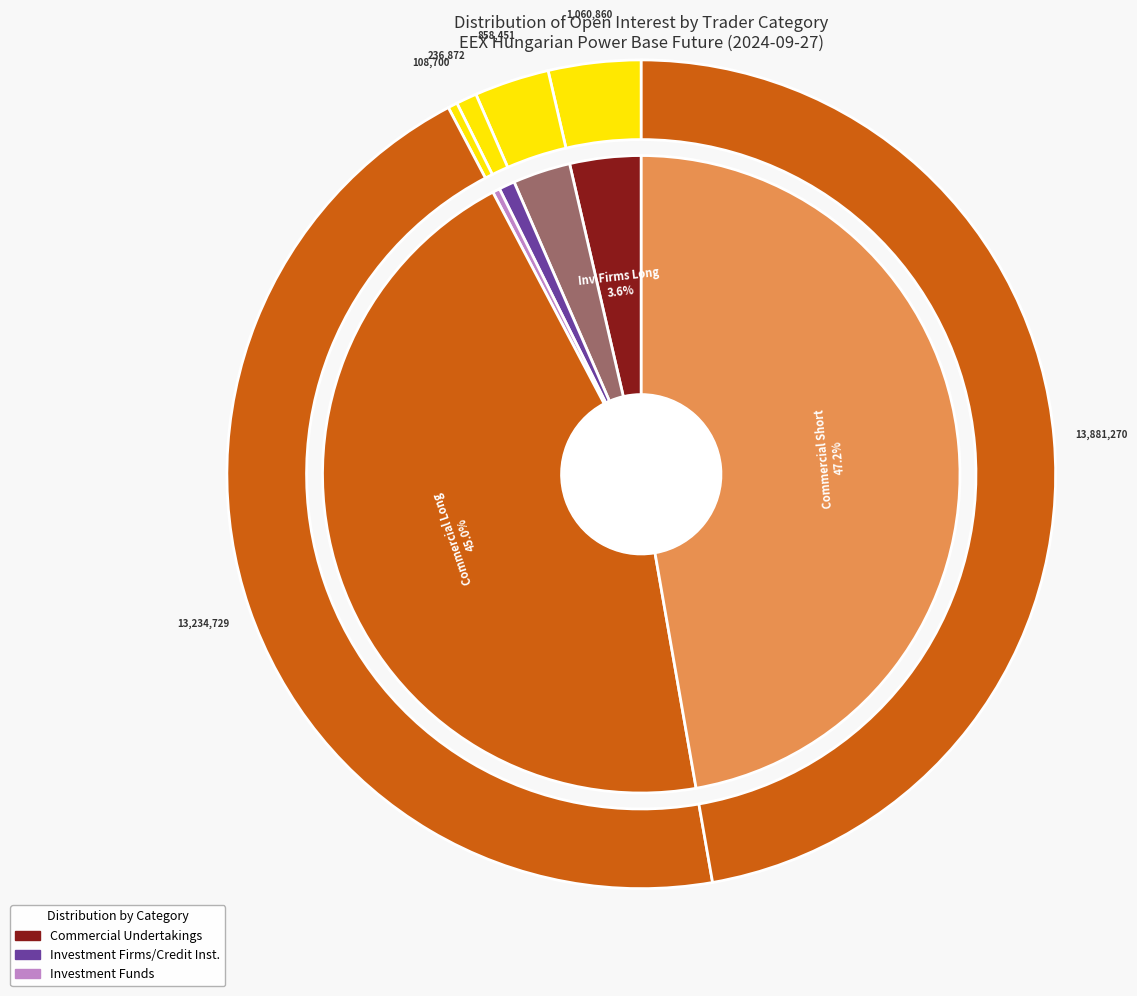

Which slice is the largest?

Commercial Short